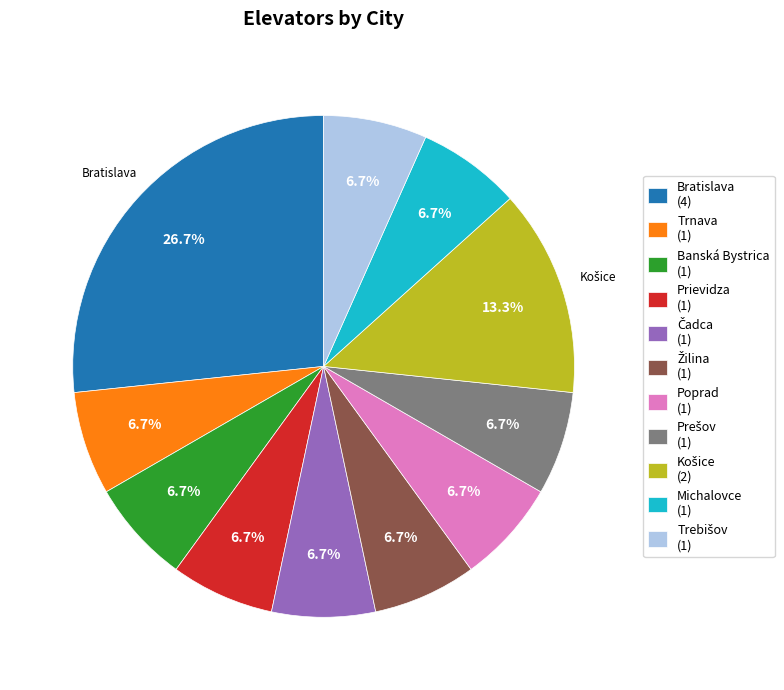

How many slices are in this pie chart?

11